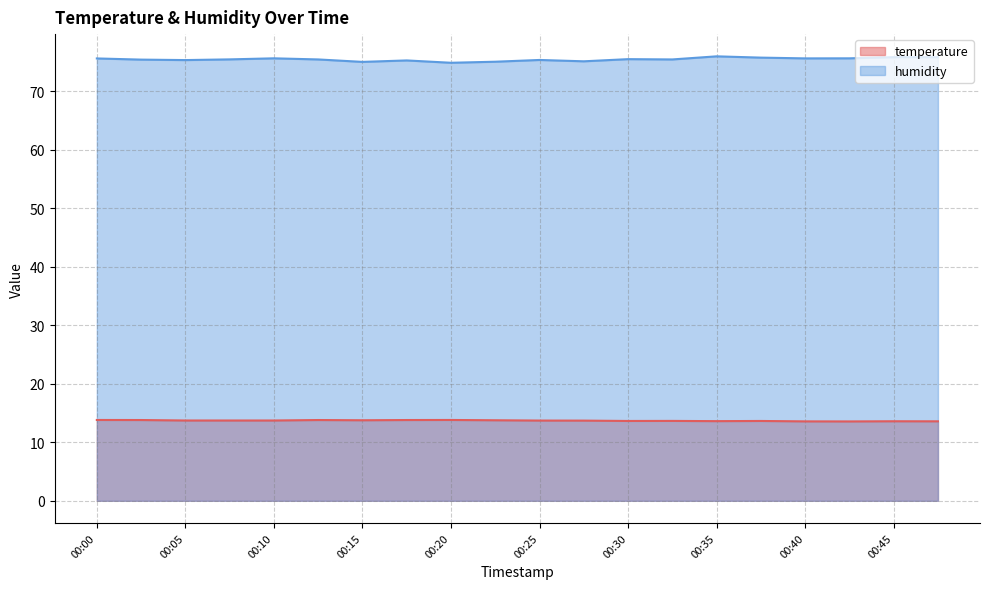

Is it true that temperature equals 13.7 at 00:32?

True